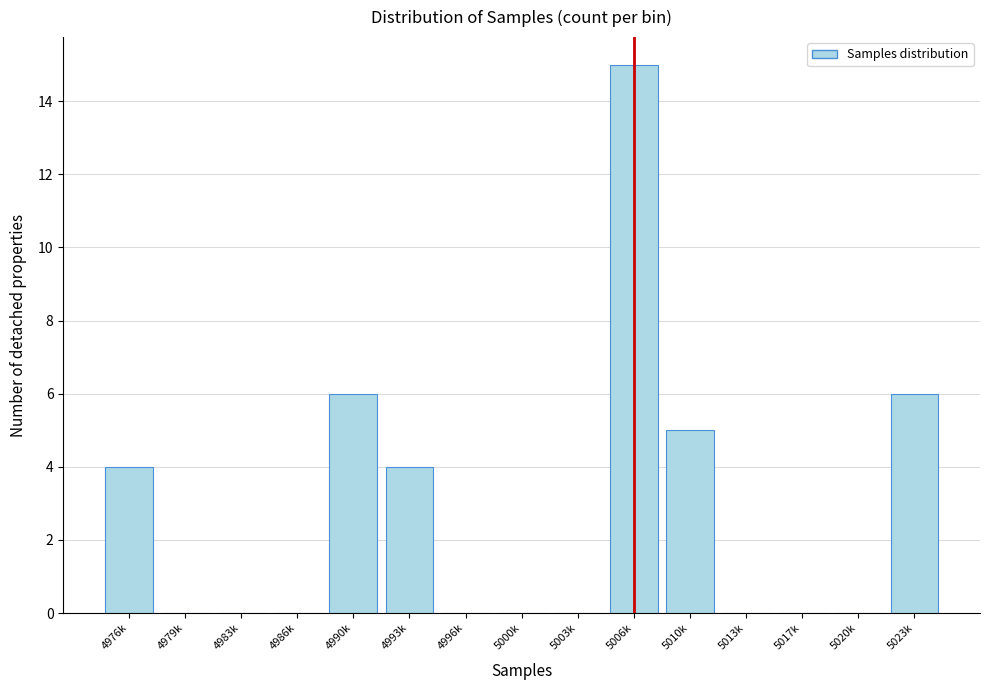

Reading right to left, extract all data points from this chart.

5023k=6	5020k=0	5017k=0	5013k=0	5010k=5	5006k=15	5003k=0	5000k=0	4996k=0	4993k=4	4990k=6	4986k=0	4983k=0	4979k=0	4976k=4